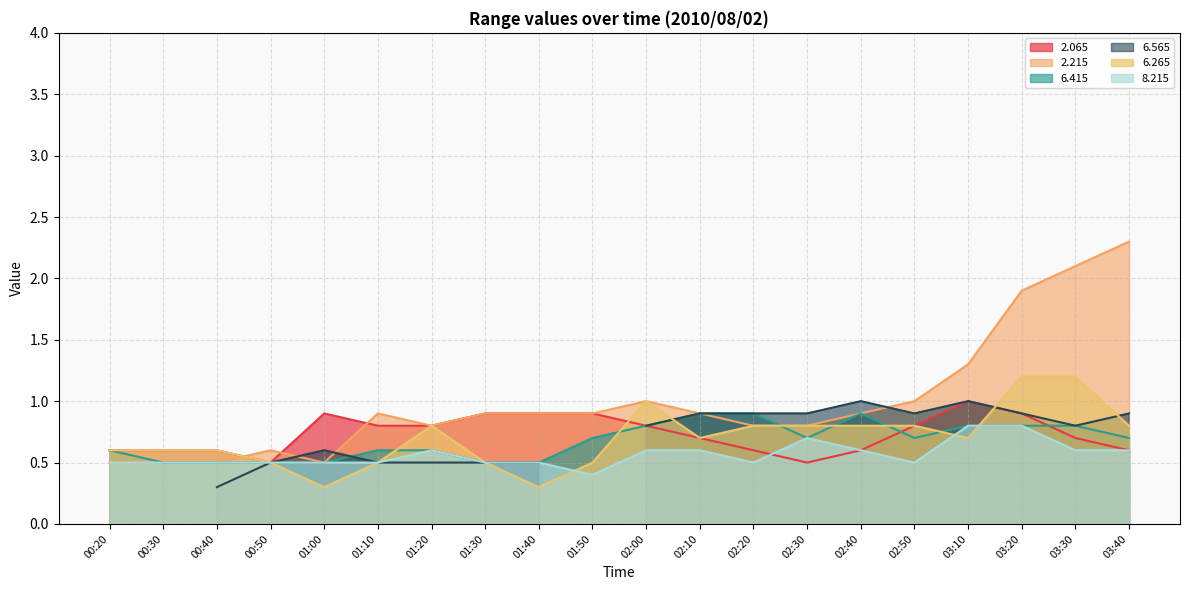

Where is 8.215 nearest to the value 0?

01:50